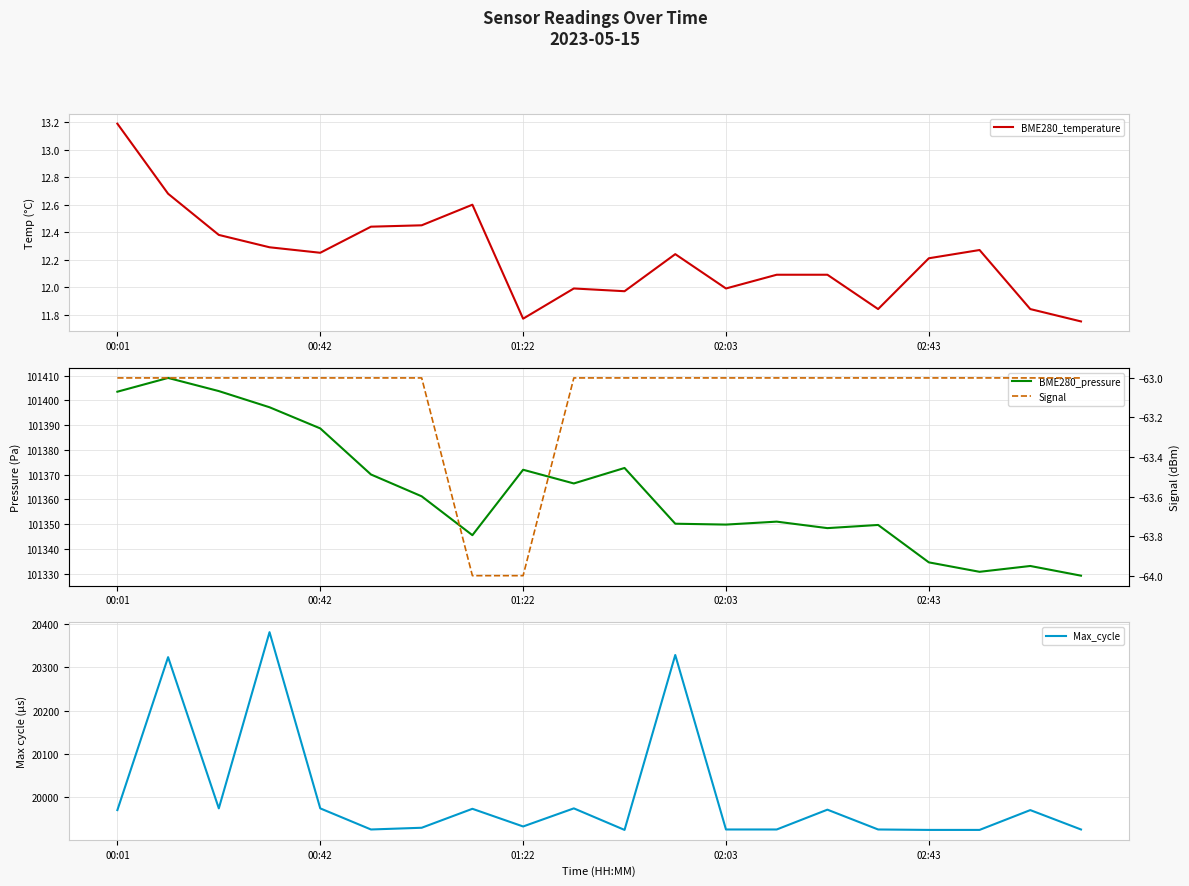

True or false: BME280_temperature and Signal cross at least once.

False